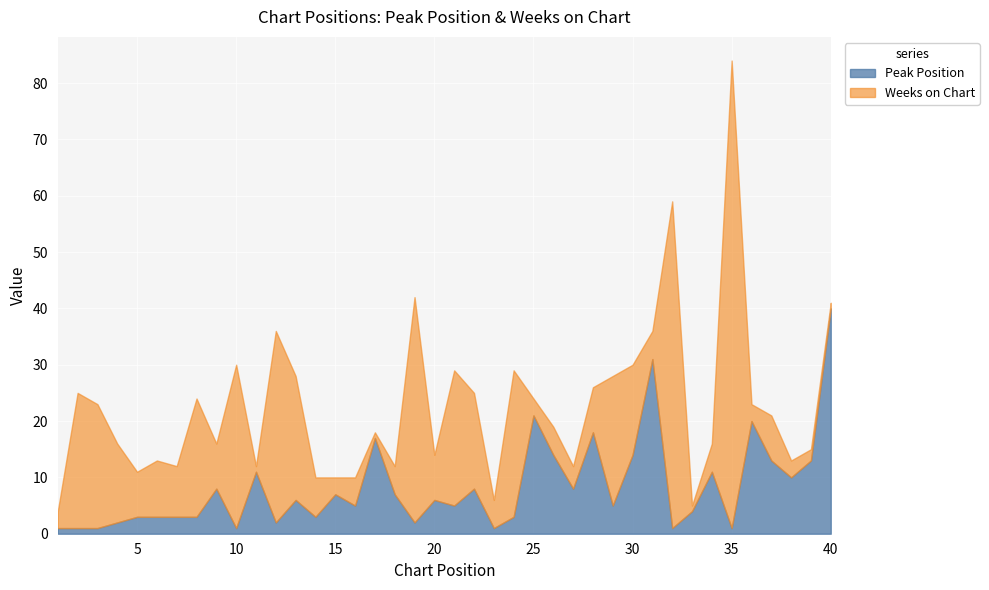

At which category is the sum across all series the highest?

35